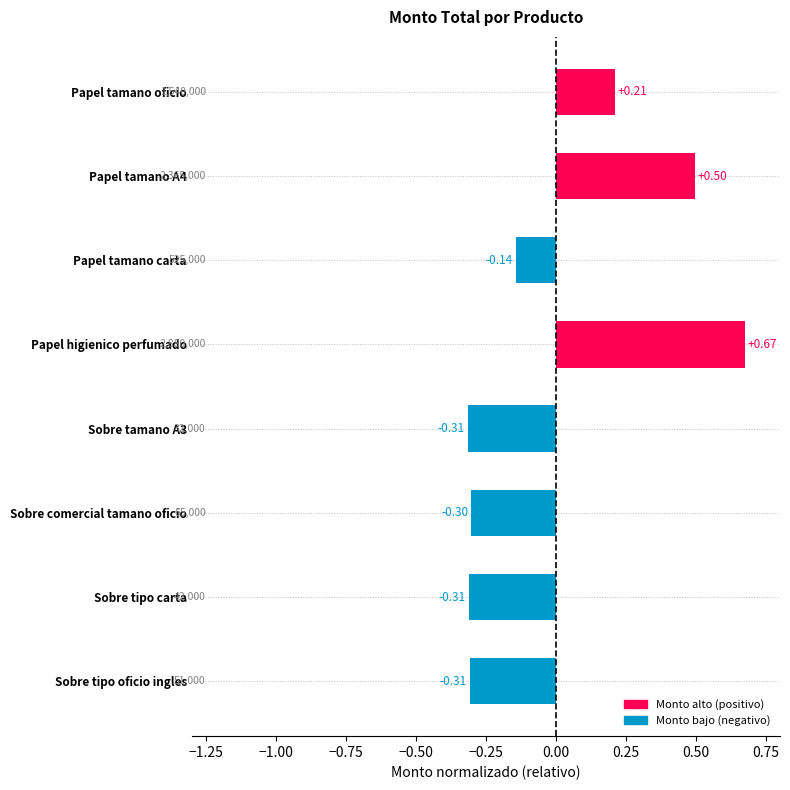

At which category does the chart reach its peak across all series?

Papel higienico perfumado